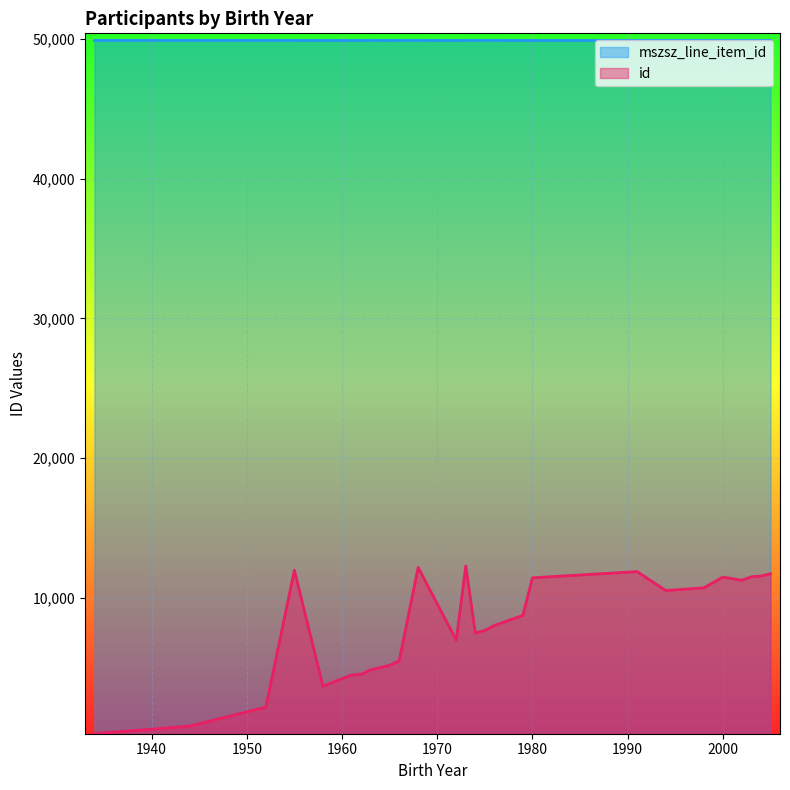

Reading left to right, list all the values displayed in this chart.

mszsz_line_item_id: 1972=49914	1958=49914	2003=49915	1979=49916	2002=49916	2004=49917	2000=49918	2002=49919	2005=49920	2004=49920	1965=49921	1979=49921	1962=49921	1958=49921	1961=49921	1991=49921	1972=49921	1980=49921	1998=49922	1994=49922	1979=49922	1944=49923	1952=49923	1955=49923	1934=49923	1968=49924	1976=49924	1973=49924	1975=49924	1975=49924	1972=49924	1958=49924	1966=49924	1974=49924	1963=49925	1975=49926	1976=49926
id: 1972=6946	1958=3626	2003=11492	1979=8767	2002=11496	2004=11709	2000=11471	2002=10999	2005=11710	2004=11384	1965=5149	1979=8648	1962=4507	1958=3713	1961=4461	1991=11863	1972=6959	1980=11420	1998=10701	1994=10509	1979=8767	1944=795	1952=2154	1955=11962	1934=253	1968=12163	1976=8004	1973=12267	1975=7679	1975=7588	1972=6946	1958=3626	1966=5462	1974=7473	1963=4826	1975=7679	1976=8004